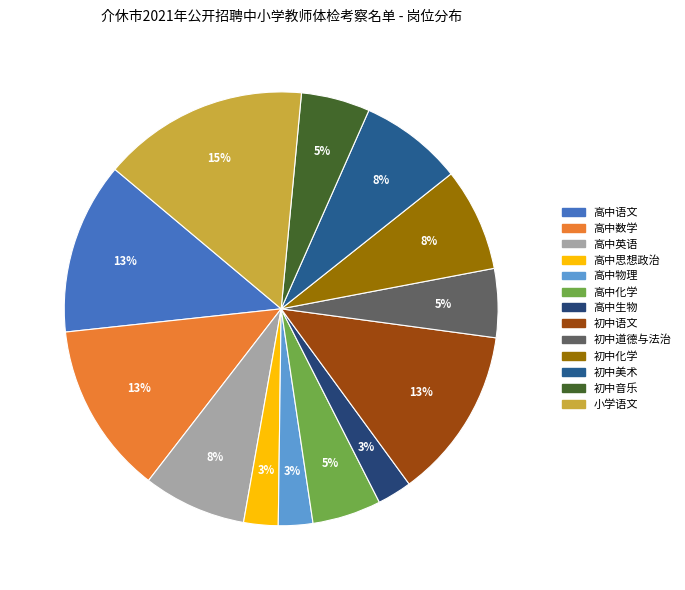

Count the number of slices in the pie.

13